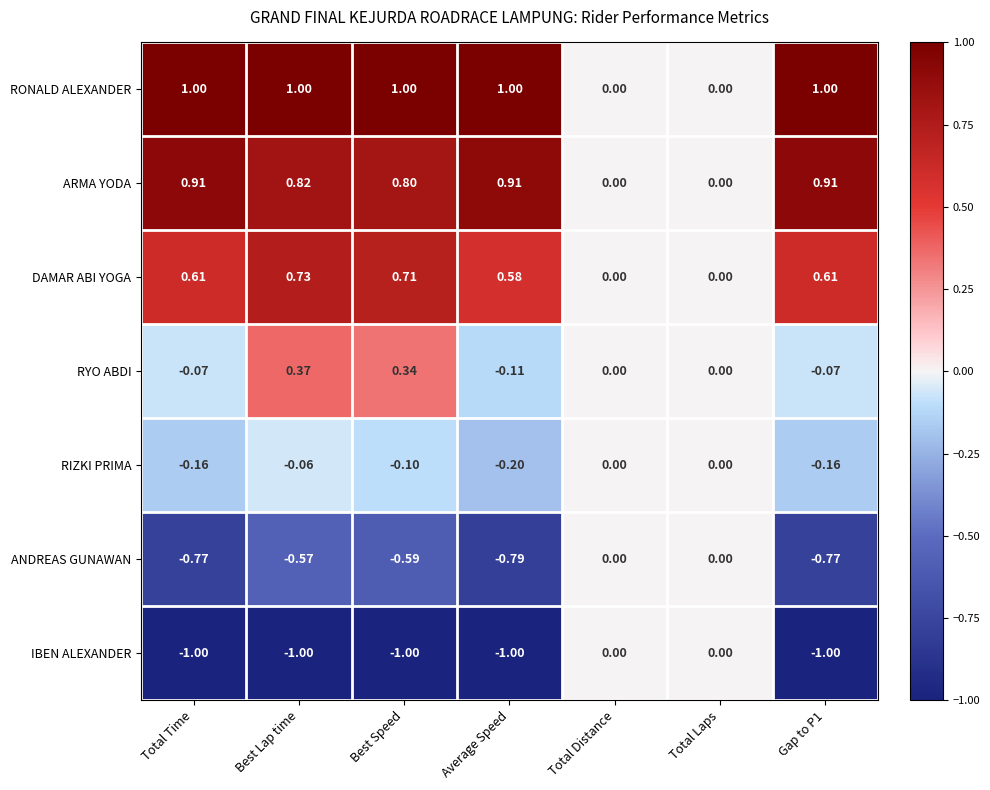

At which category is the sum across all series the highest?

Best Lap time